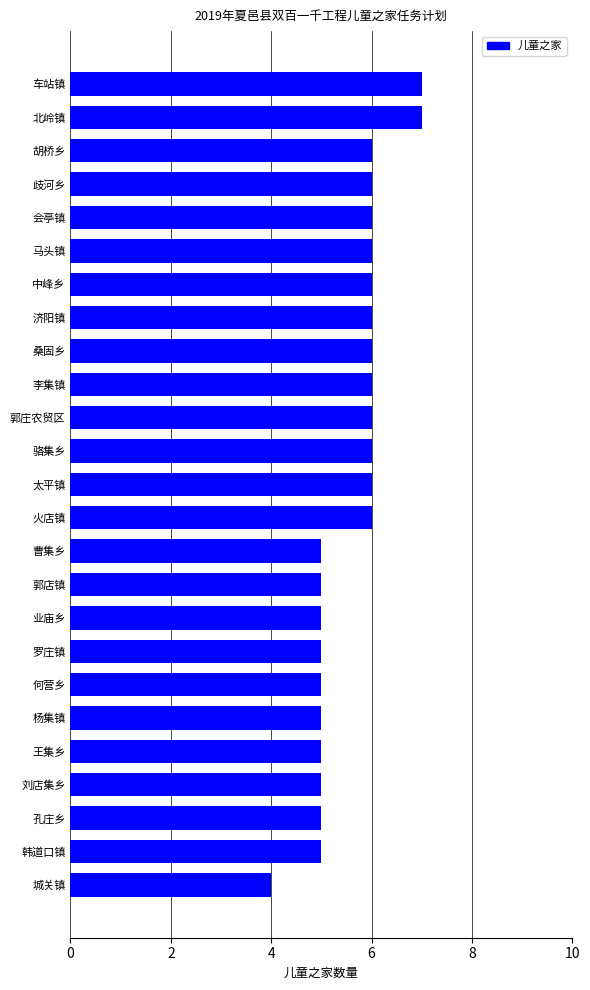

What is the sum of all values?

140